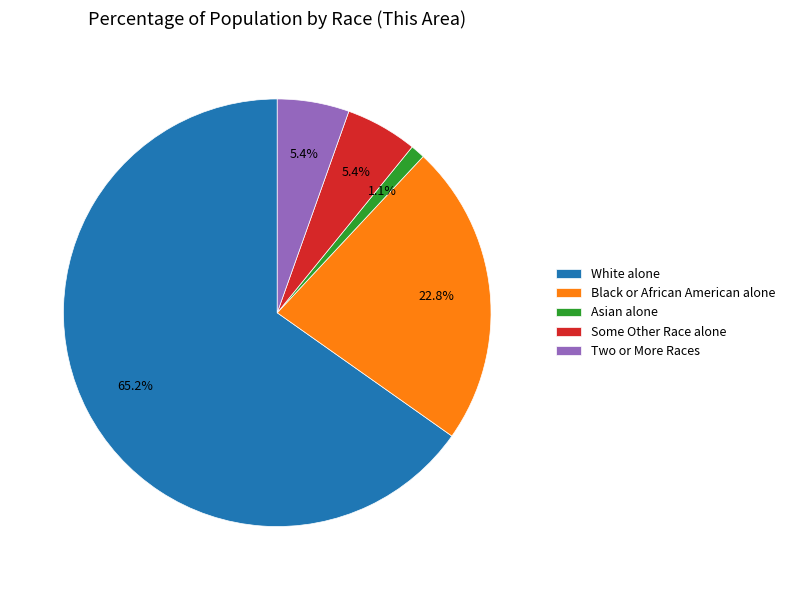

How many slices are in this pie chart?

5